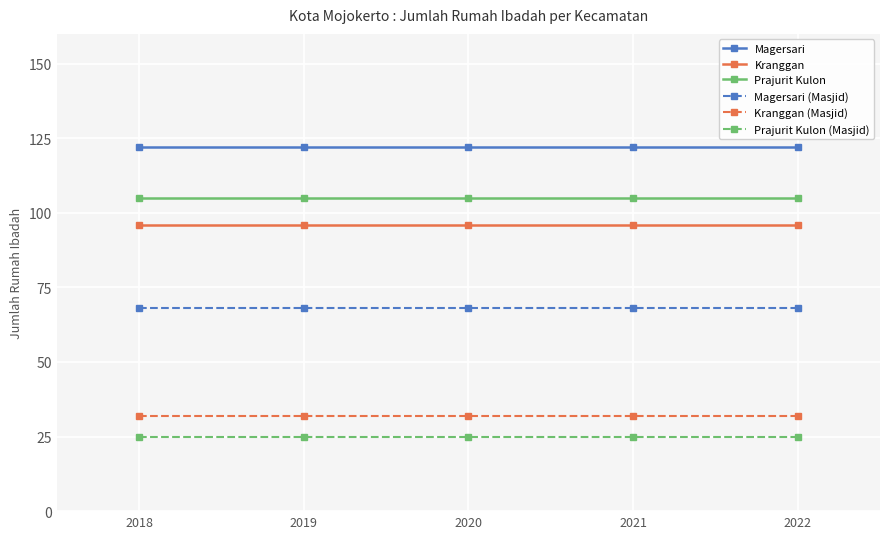

What is the difference between the highest and lowest values at 2018?

97